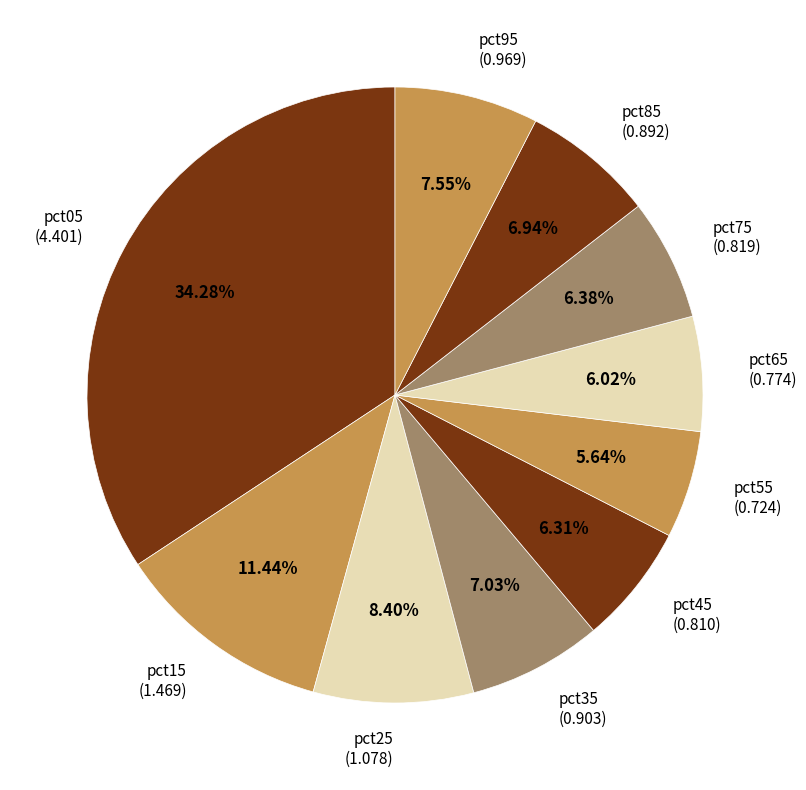

What portion of the pie excludes pct65?

94.0%